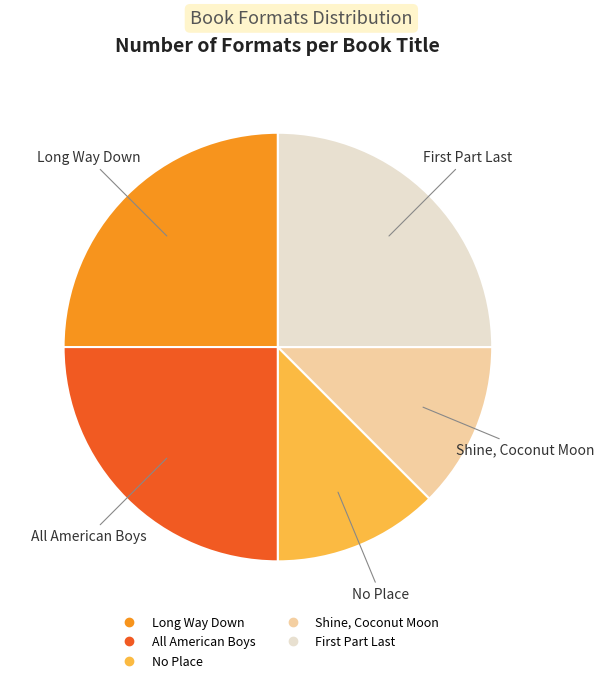

How much of the chart is everything except No Place?

87.5%